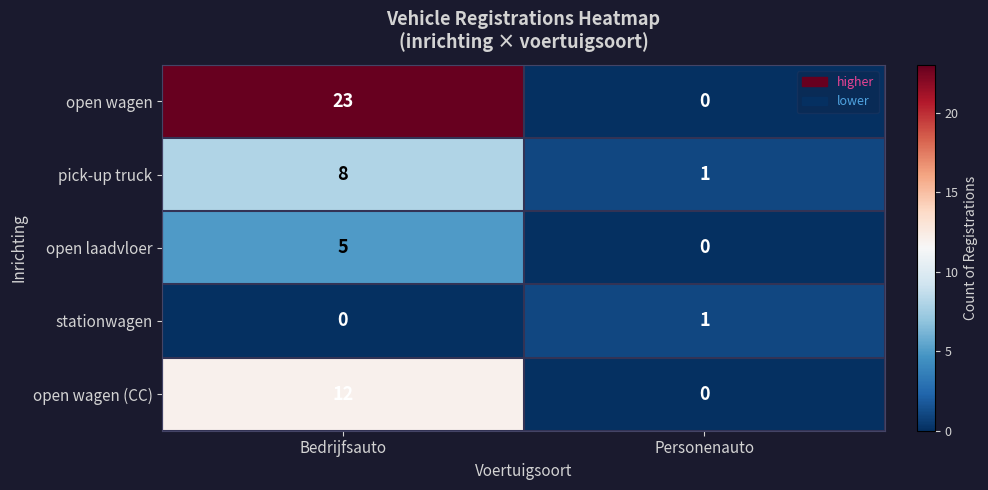

True or false: open laadvloer has a value of 5 at Bedrijfsauto.

True